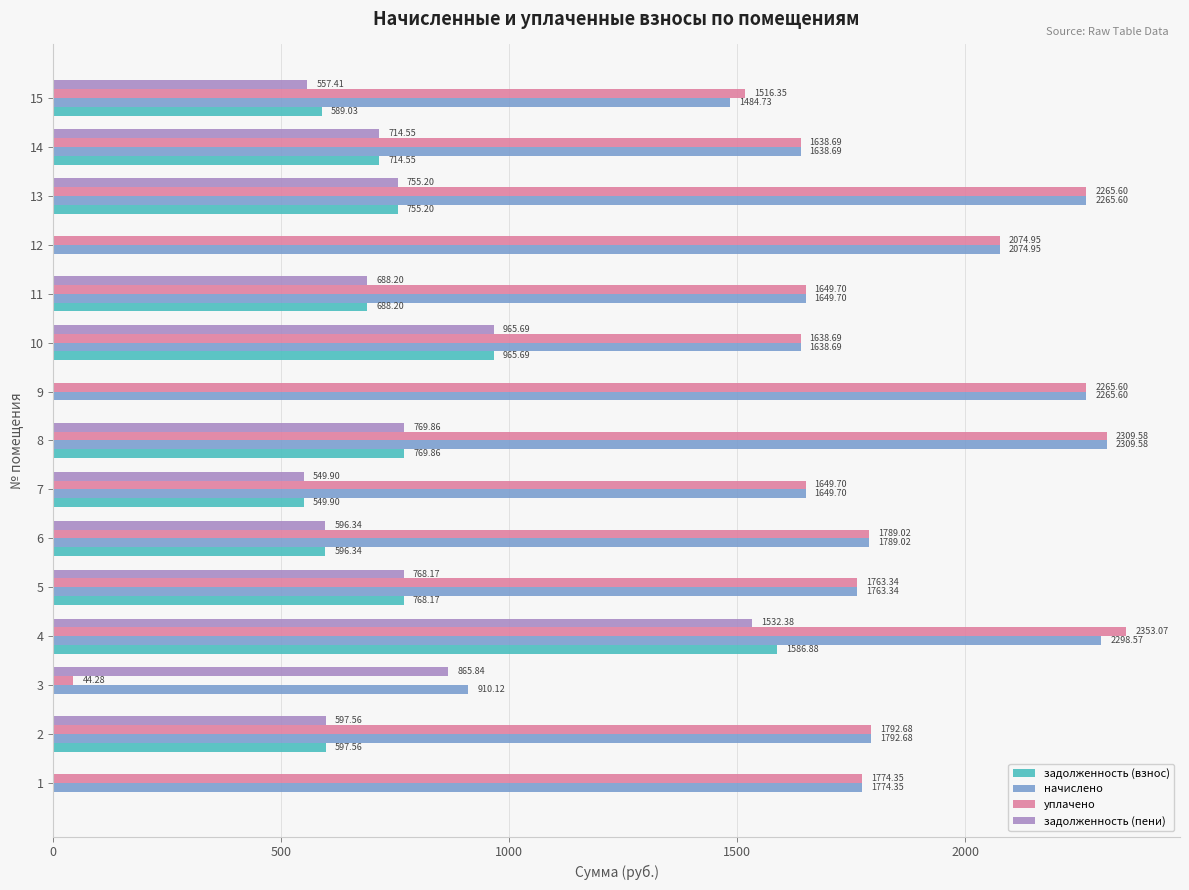

What is the total value across all series at 12?

4149.9